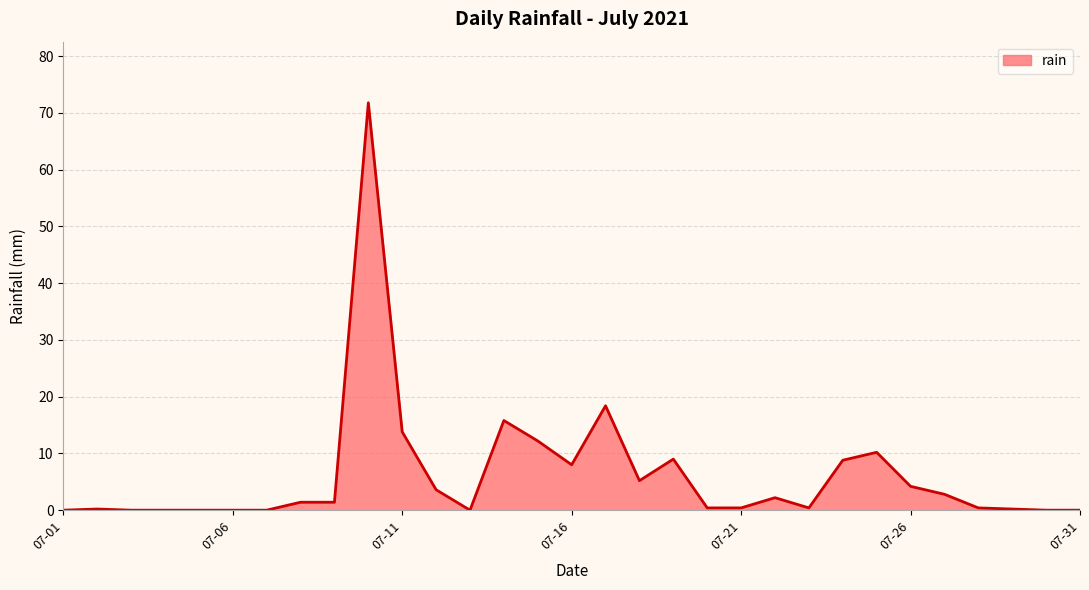

What is the maximum value shown in the chart?

71.8